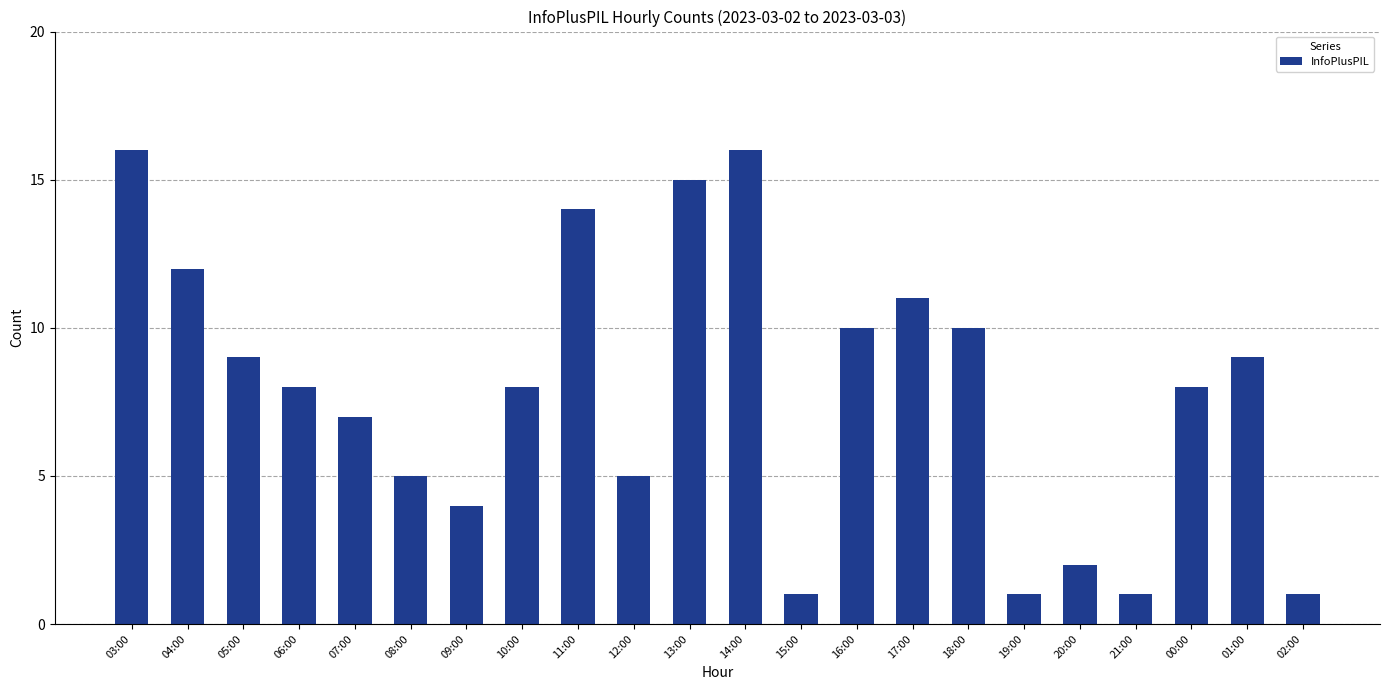

What is the greatest value displayed?

16